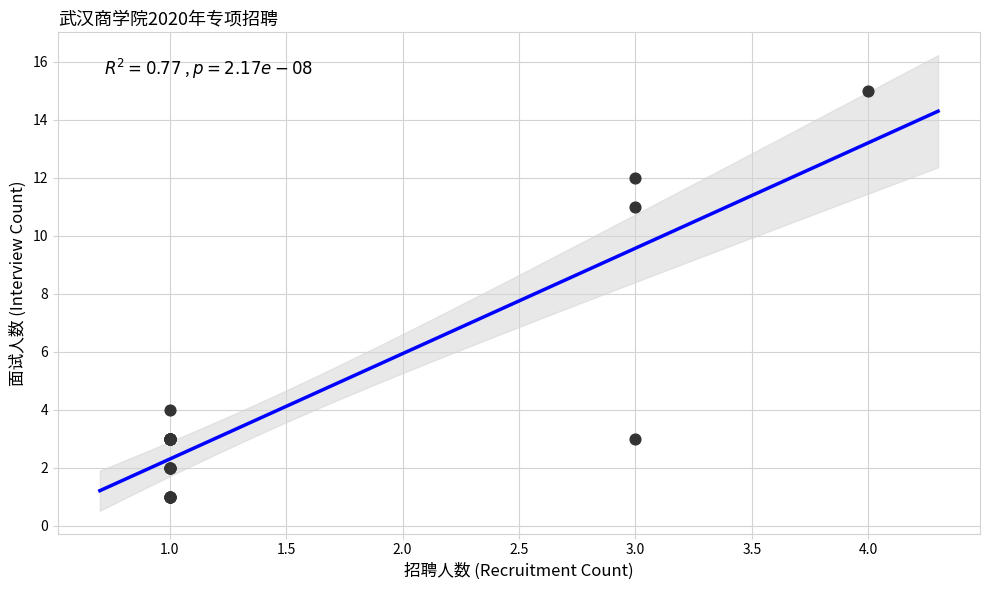

What Y value in the scatter plot is closest to 8?

11